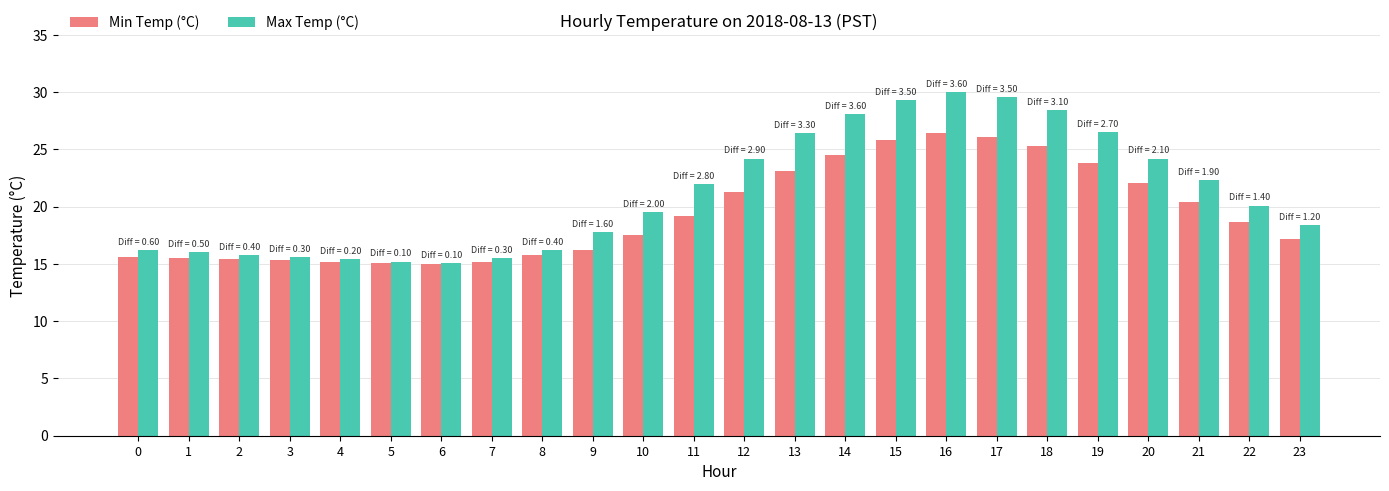

What is the value of the Min Temp (°C) bar at the 2nd from the left?

15.5